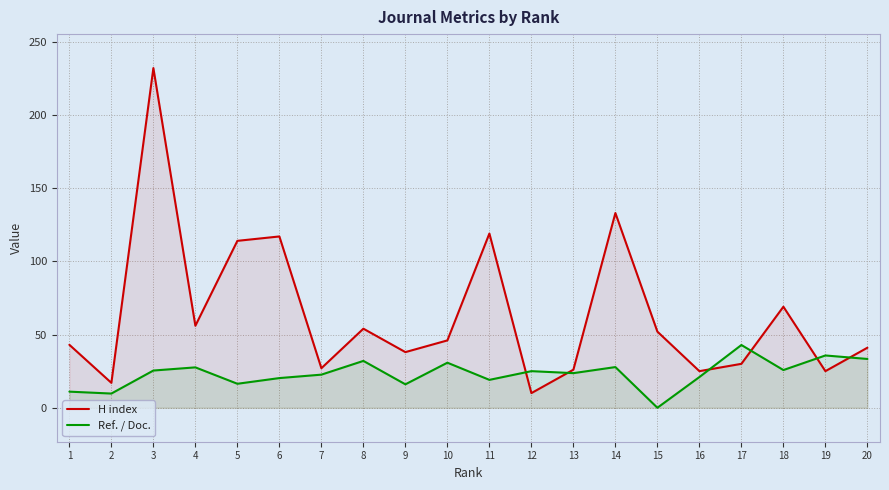

What is the difference between the H index values at 19 and 2?

8.0